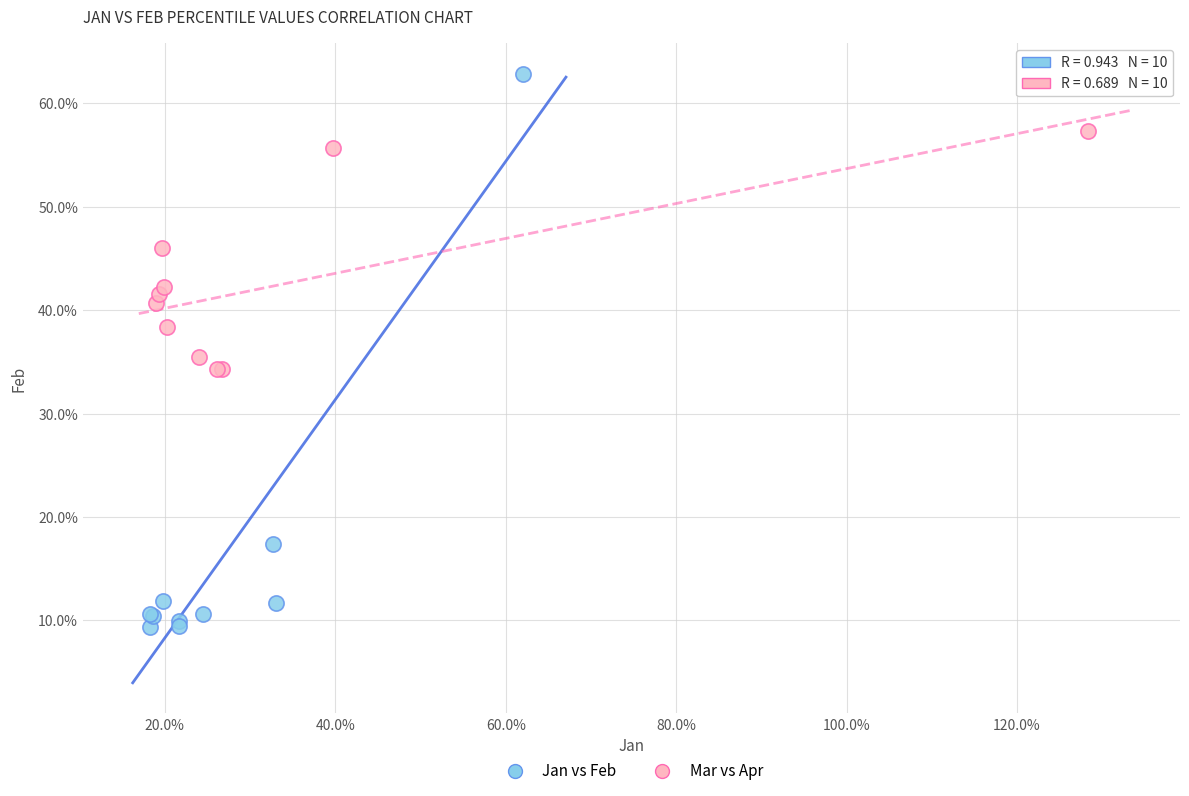

Which series has the largest Y range (max minus min)?

Jan vs Feb